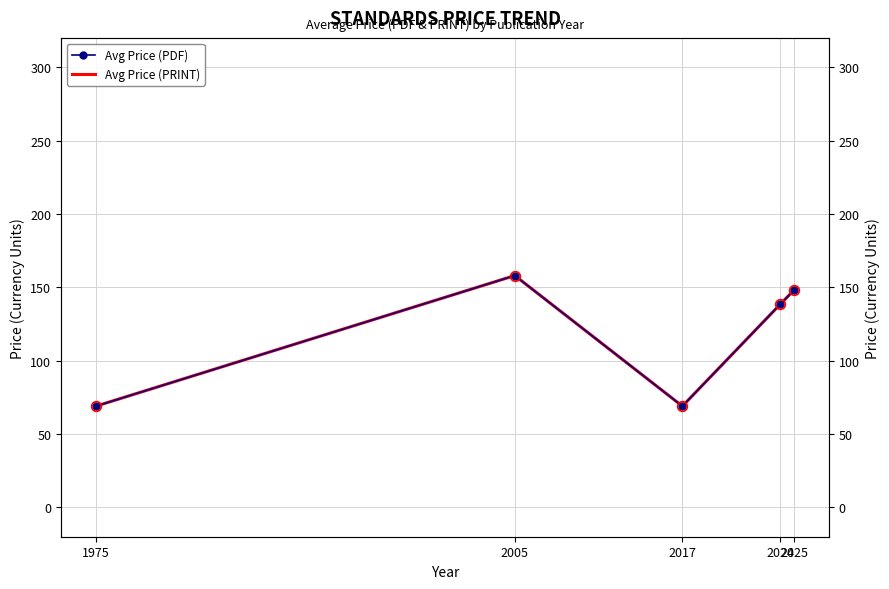

True or false: Avg Price (PDF) and Avg Price (PRINT) intersect in this chart.

False